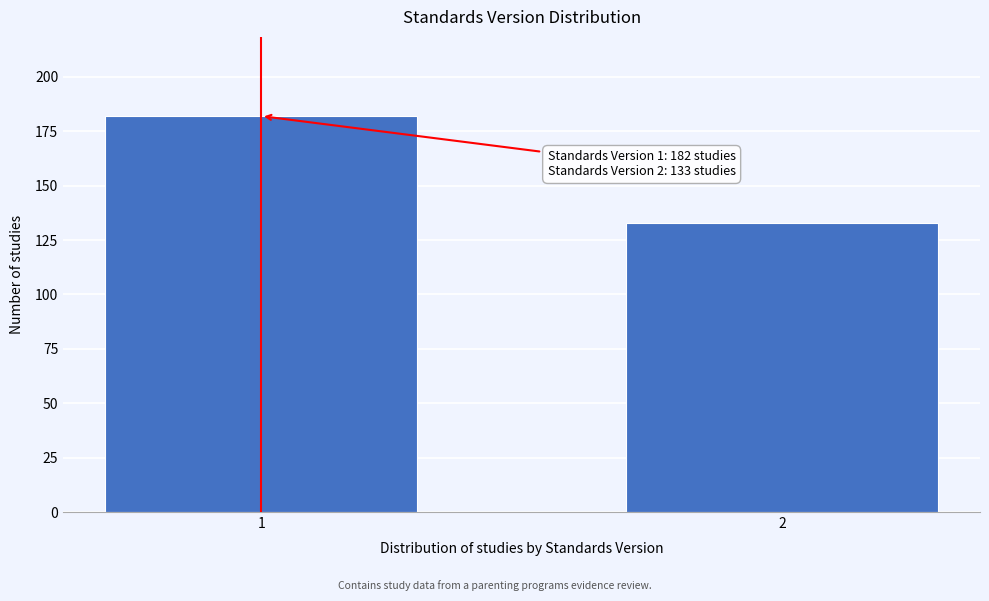

Reading right to left, list all the values displayed in this chart.

2=133	1=182